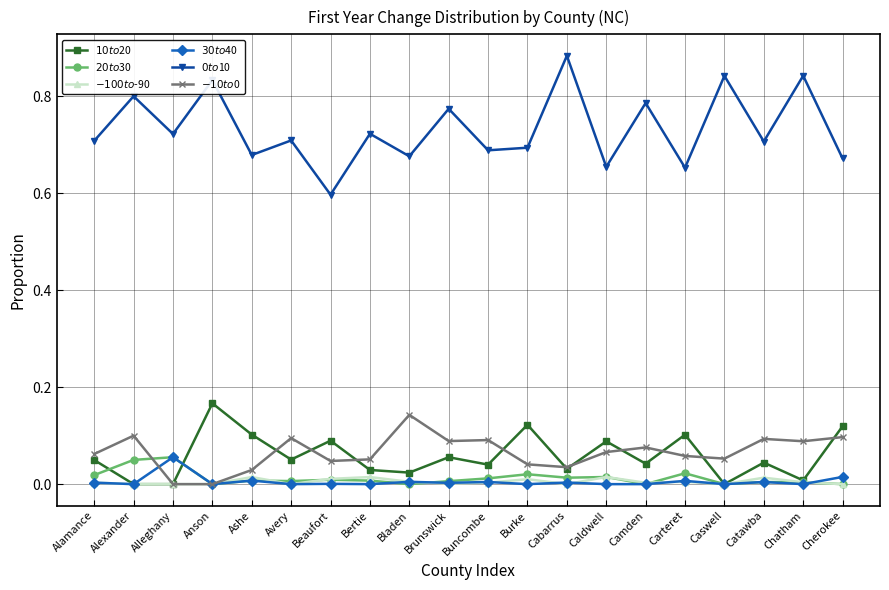

True or false: $20 to $30 has a value of 0.0 at Caswell.

True